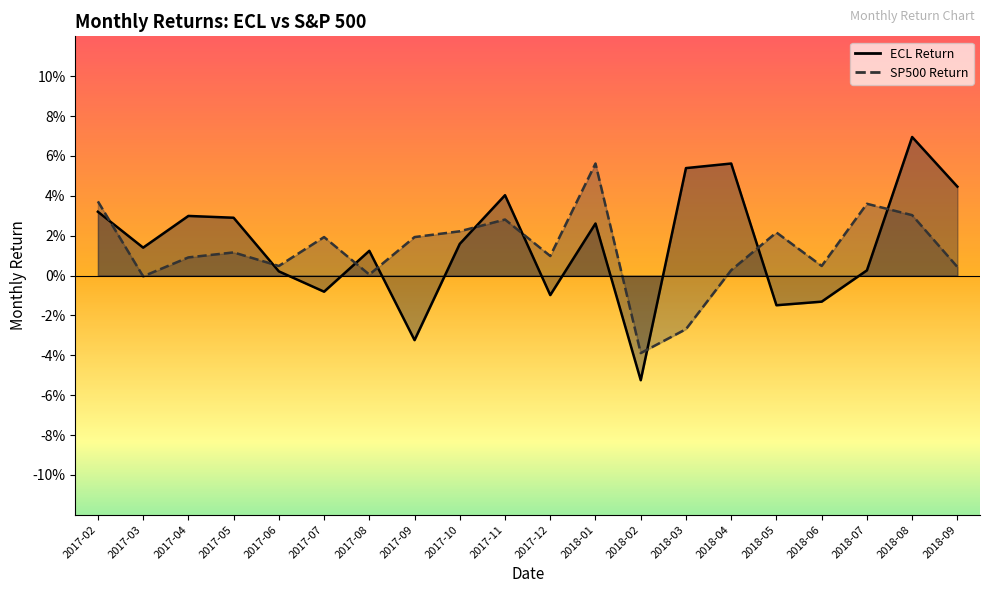

What is the label of the 19th point from the right?

2017-03